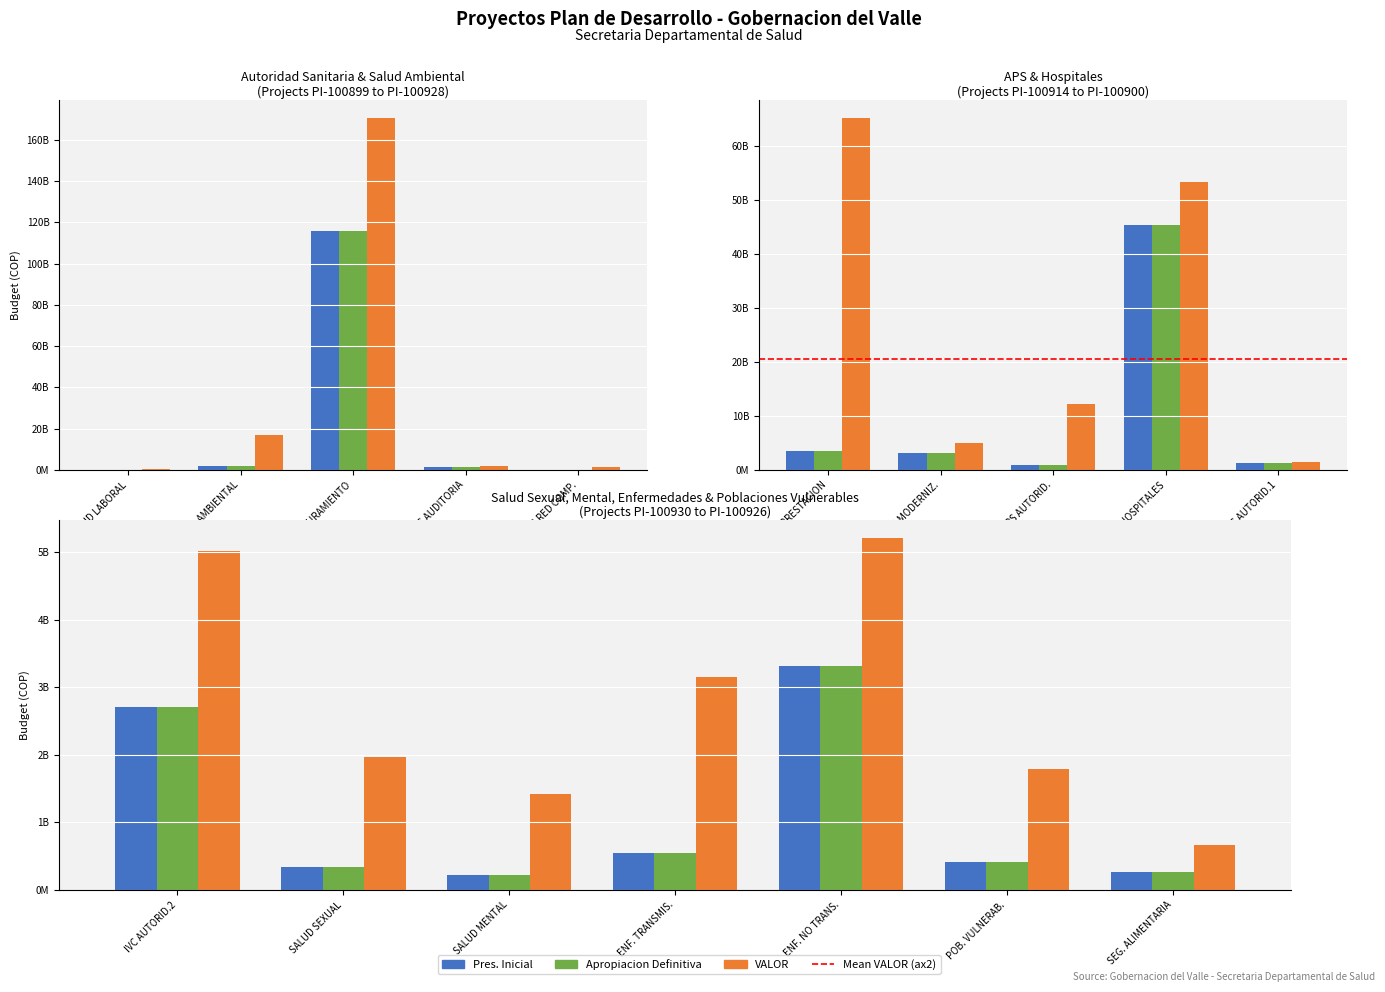

What are all the series names shown in the legend?

Pres. Inicial, Apropiacion Definitiva, VALOR